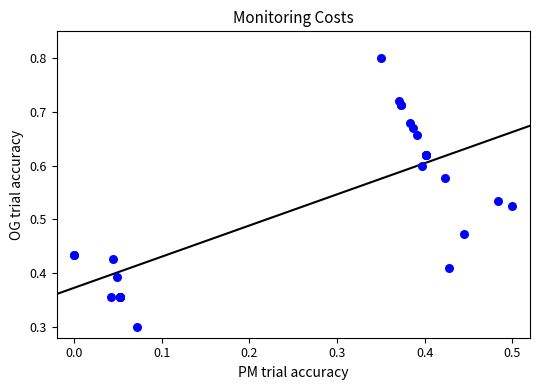

What Y value in the scatter plot is closest to 0?

0.3